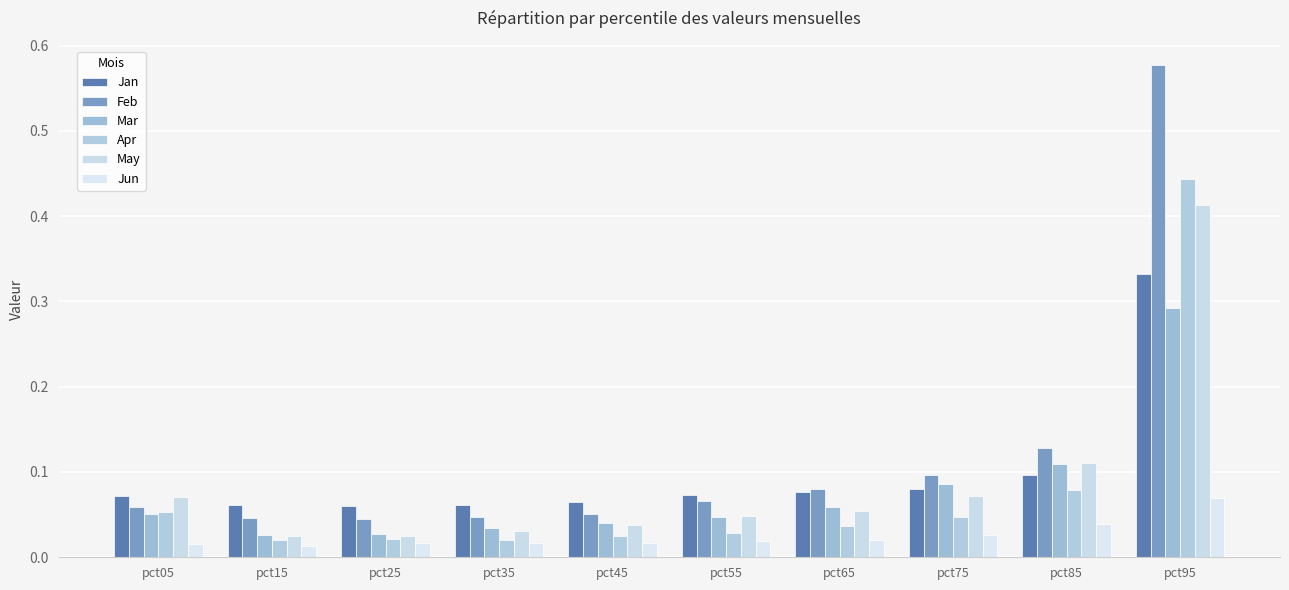

Reading right to left, list all the values displayed in this chart.

Jan: pct95=0.3	pct85=0.1	pct75=0.1	pct65=0.1	pct55=0.1	pct45=0.1	pct35=0.1	pct25=0.1	pct15=0.1	pct05=0.1
Feb: pct95=0.6	pct85=0.1	pct75=0.1	pct65=0.1	pct55=0.1	pct45=0.1	pct35=0.0	pct25=0.0	pct15=0.0	pct05=0.1
Mar: pct95=0.3	pct85=0.1	pct75=0.1	pct65=0.1	pct55=0.0	pct45=0.0	pct35=0.0	pct25=0.0	pct15=0.0	pct05=0.1
Apr: pct95=0.4	pct85=0.1	pct75=0.0	pct65=0.0	pct55=0.0	pct45=0.0	pct35=0.0	pct25=0.0	pct15=0.0	pct05=0.1
May: pct95=0.4	pct85=0.1	pct75=0.1	pct65=0.1	pct55=0.0	pct45=0.0	pct35=0.0	pct25=0.0	pct15=0.0	pct05=0.1
Jun: pct95=0.1	pct85=0.0	pct75=0.0	pct65=0.0	pct55=0.0	pct45=0.0	pct35=0.0	pct25=0.0	pct15=0.0	pct05=0.0